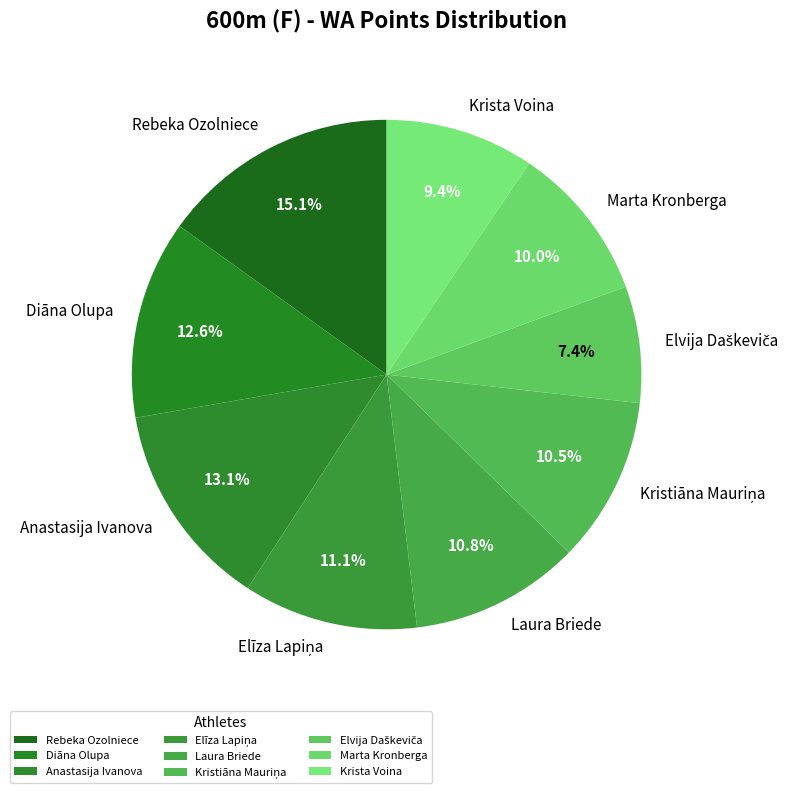

Count the number of slices in the pie.

9